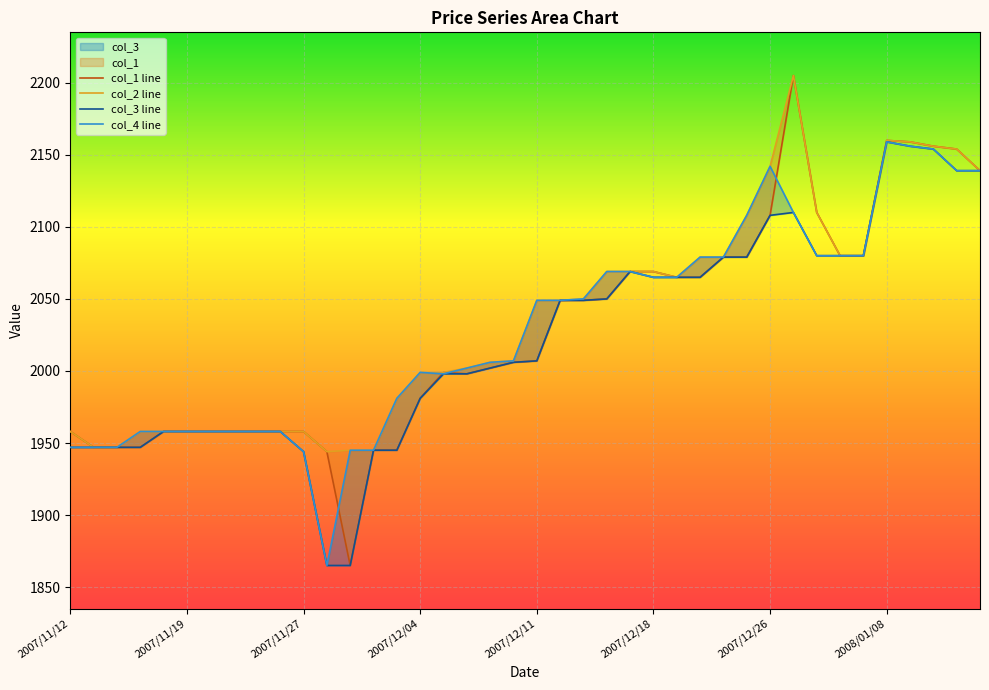

Where is the first local maximum for col_2 line?

31